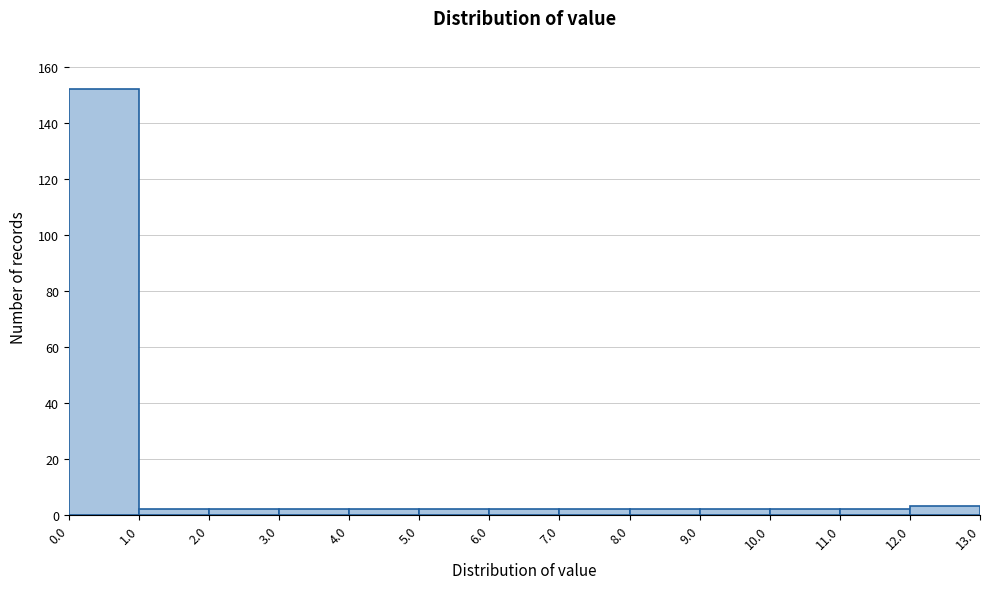

Which range on the x-axis has the tallest bar?

0.0 to 1.0